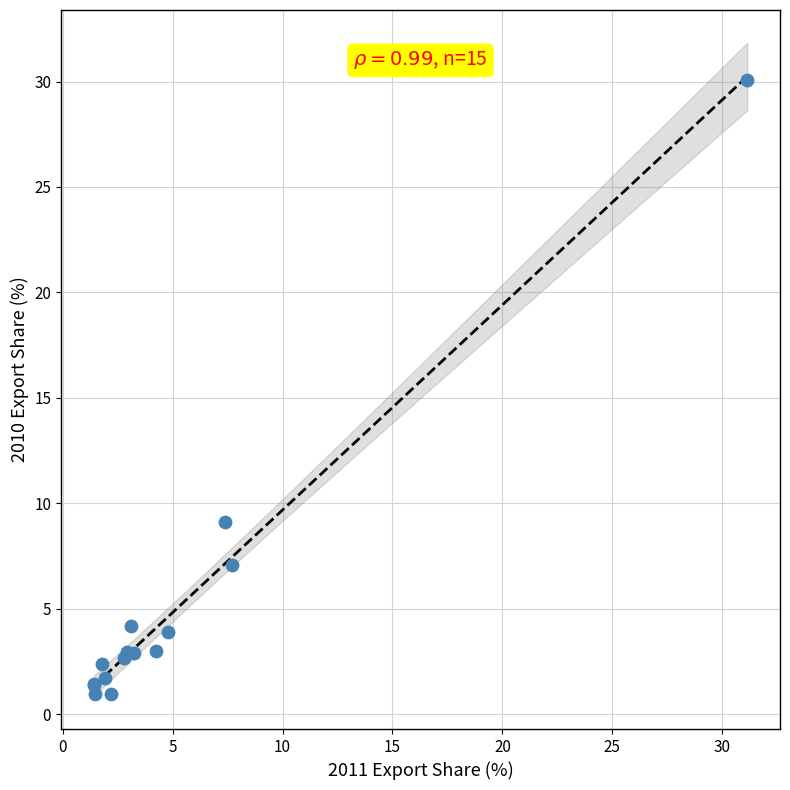

What Y value in the scatter plot is closest to 15?

9.1